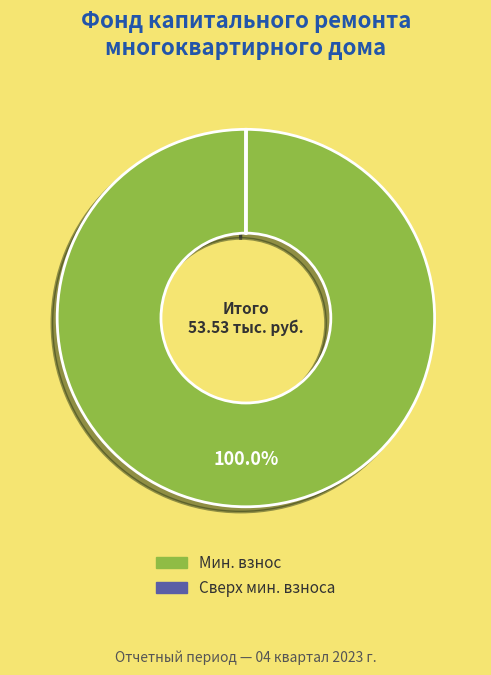

Does any single category account for the majority?

Yes